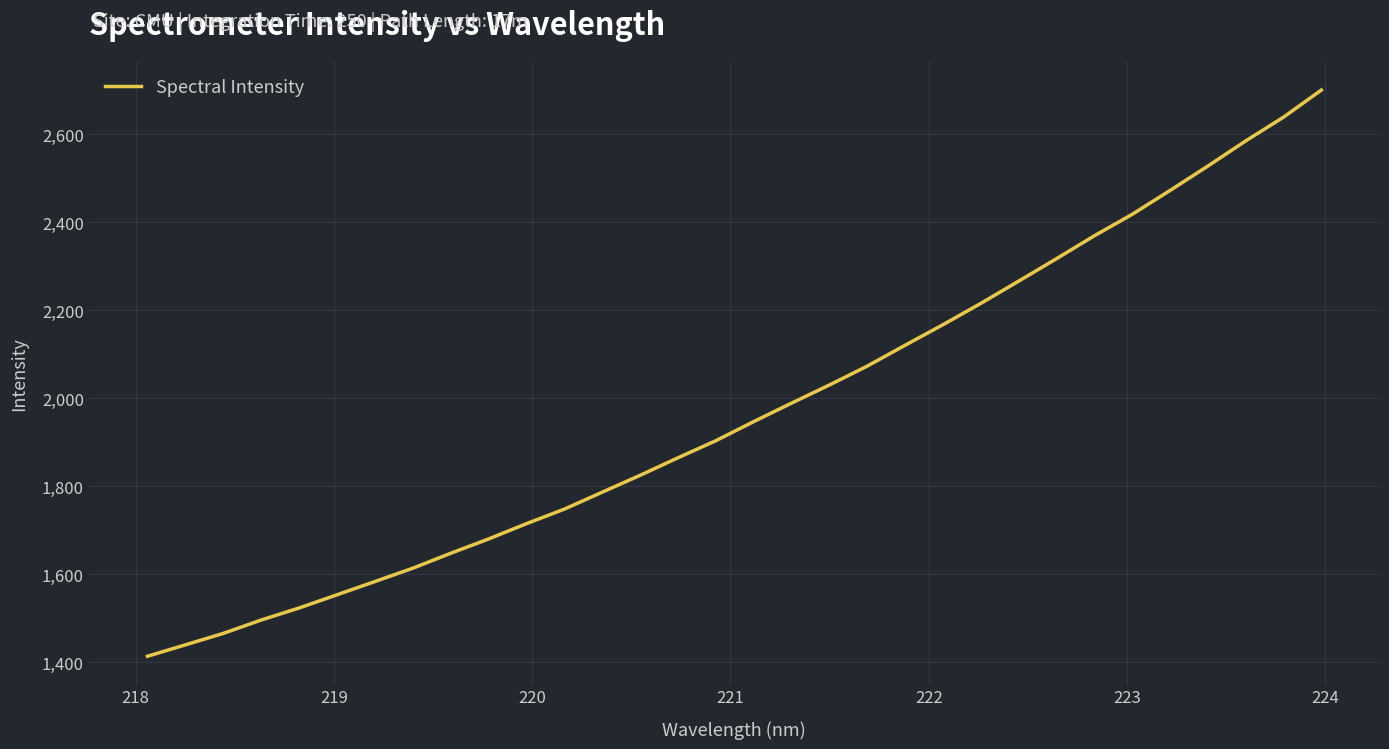

What is the minimum value shown in the chart?

1414.0